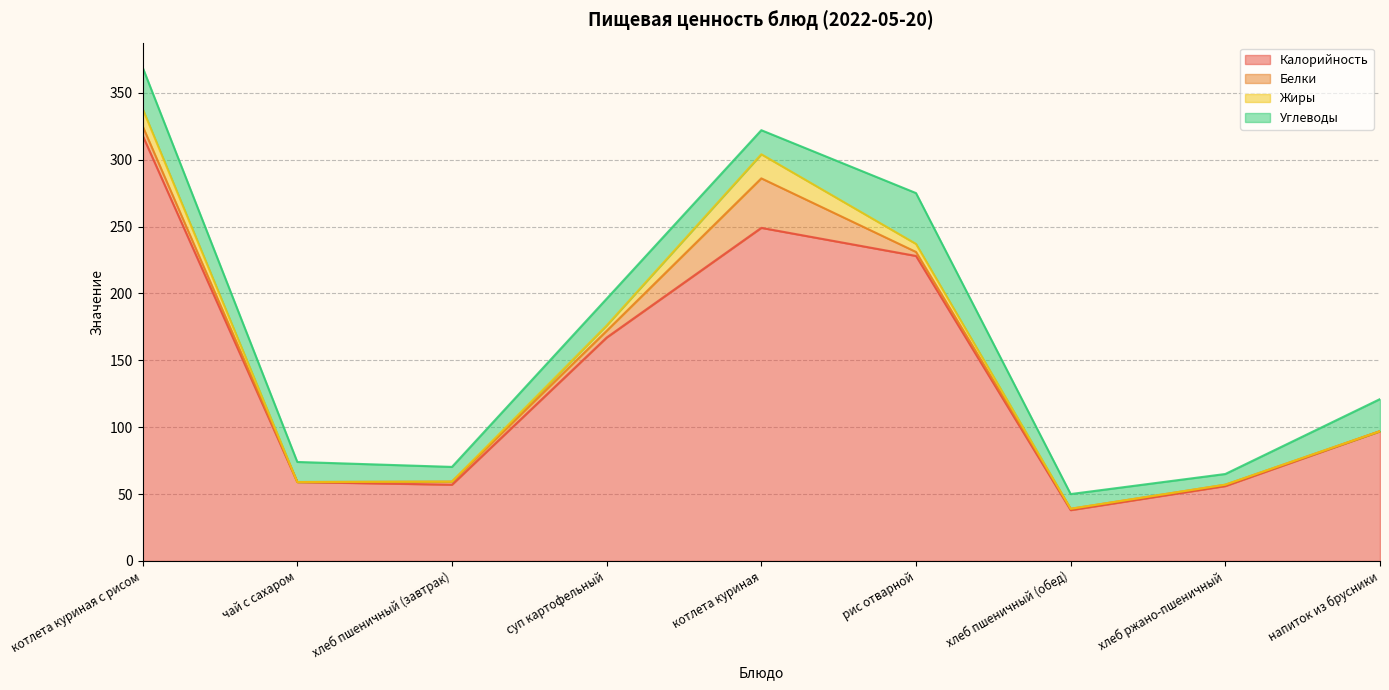

How many data points in Углеводы are above 18?

4